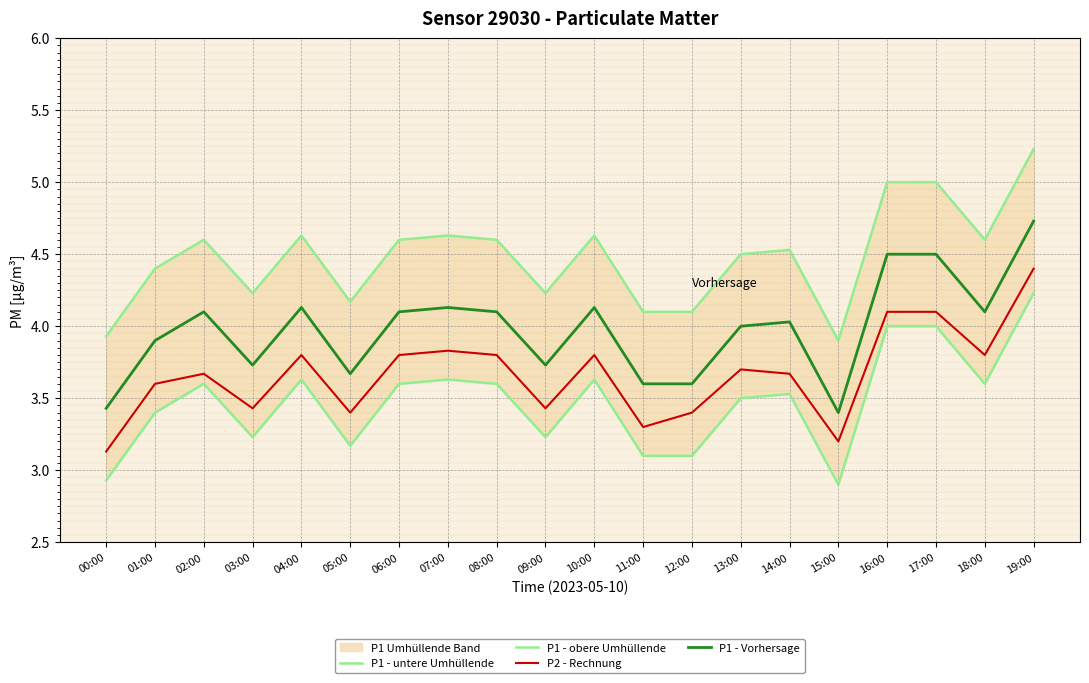

What is the total value across all series at 10:00?

16.2